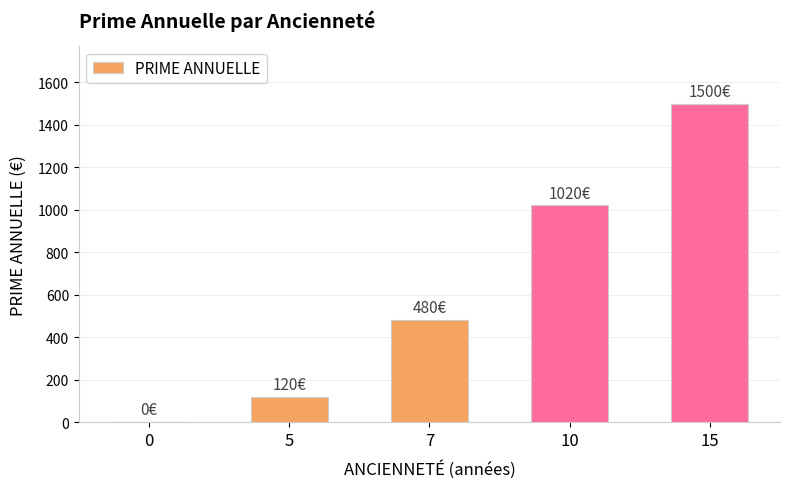

What is the maximum value shown in the chart?

1500